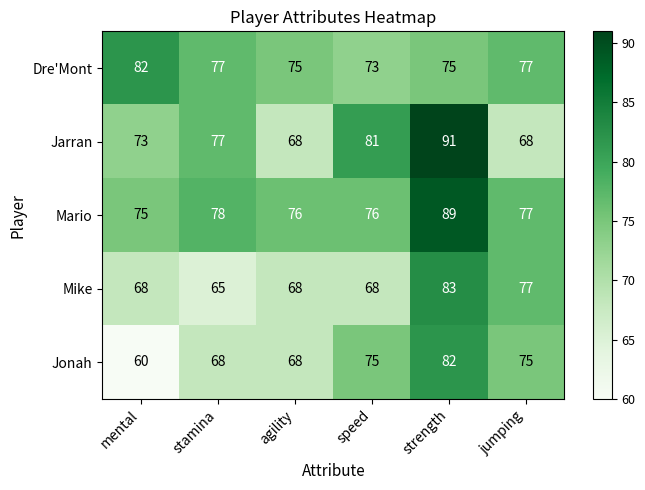

What is the smallest value displayed?

60